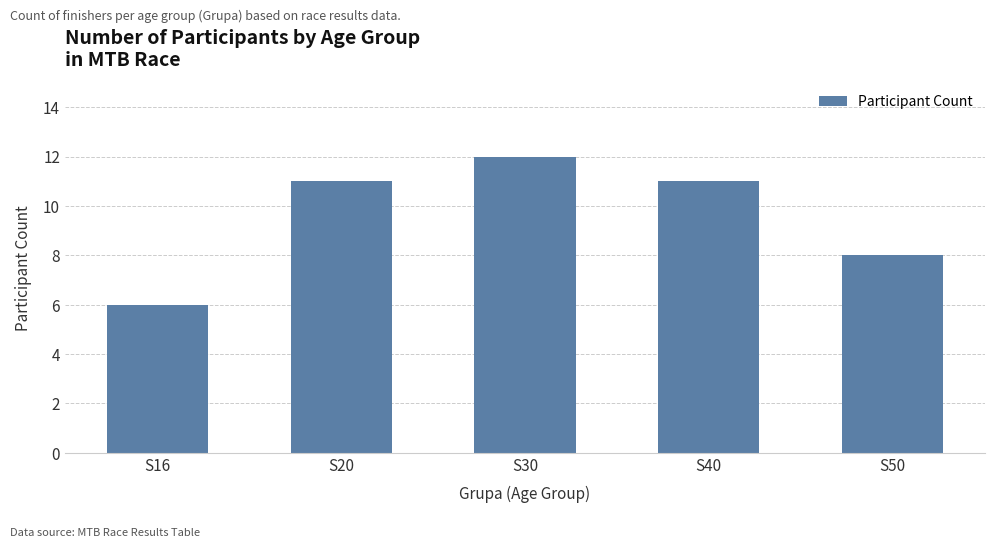

What is the maximum value shown in the chart?

12